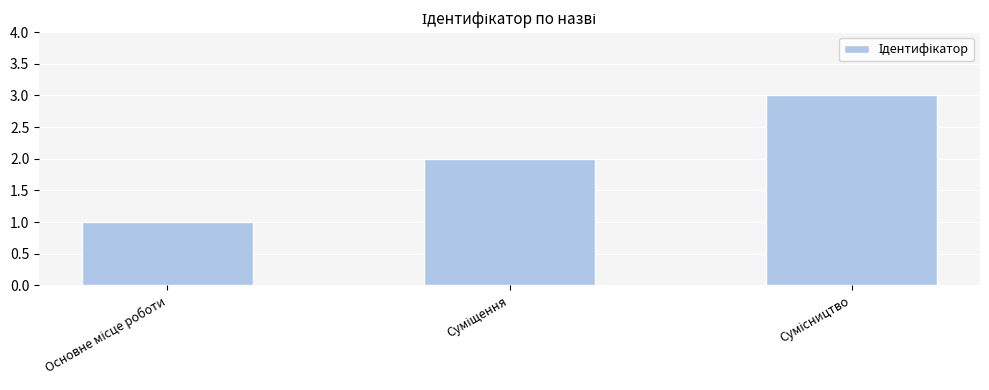

What is the sum of all values?

6